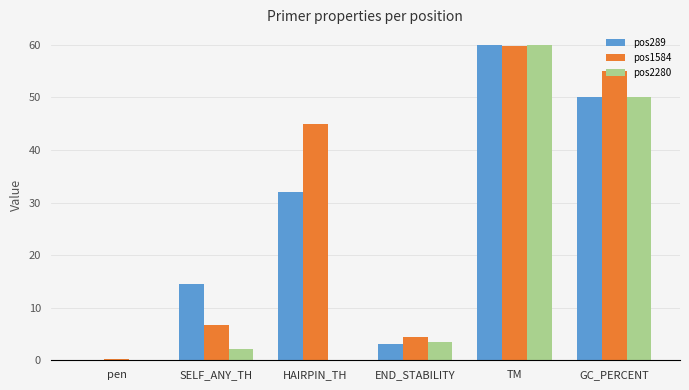

What is the total value across all series at END_STABILITY?

11.2